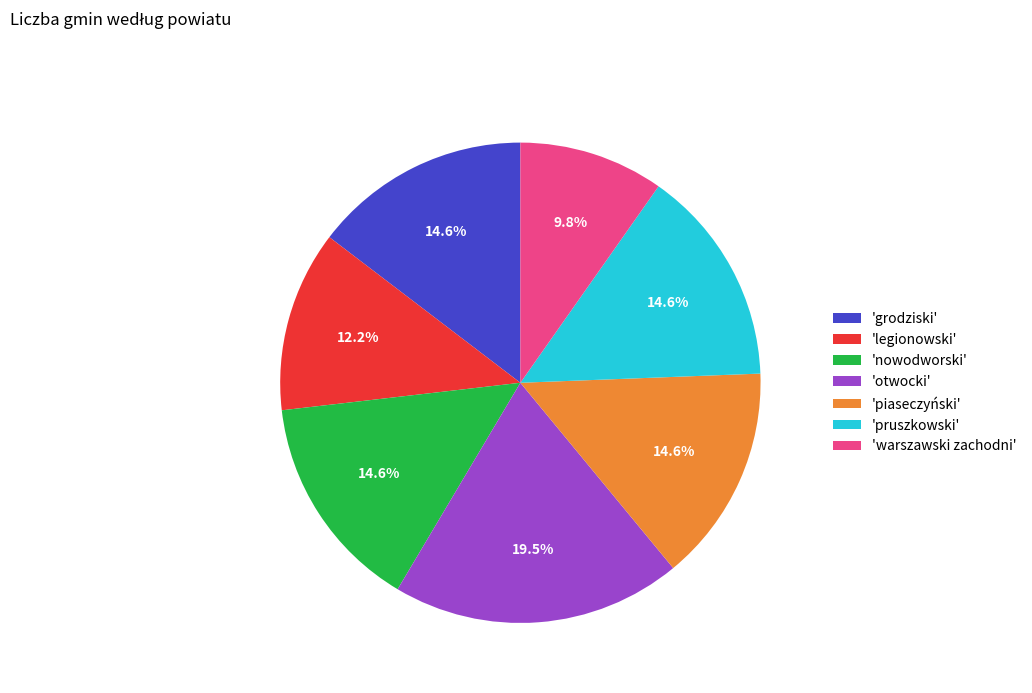

How many slices are in this pie chart?

7